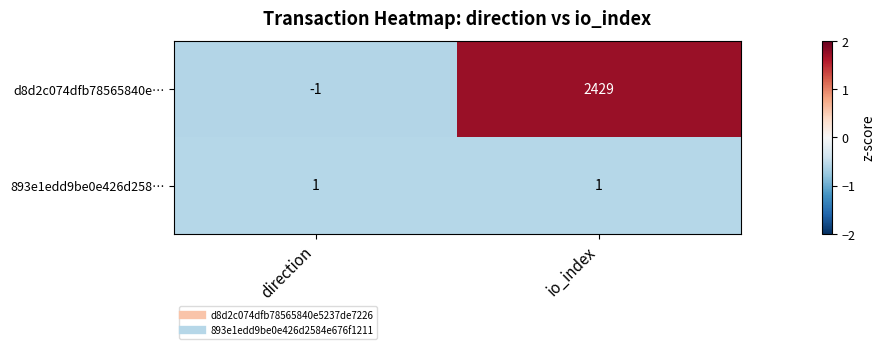

Reading left to right, extract all data points from this chart.

d8d2c074dfb78565840e…: -1	2429
893e1edd9be0e426d258…: 1	1